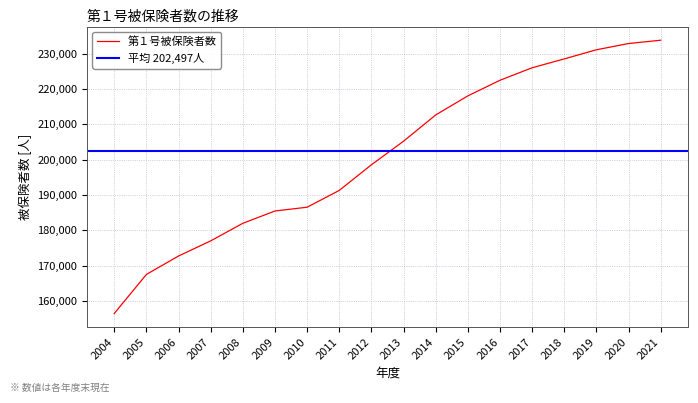

What is the ratio of the value at 2017 to the value at 2021?

1.0